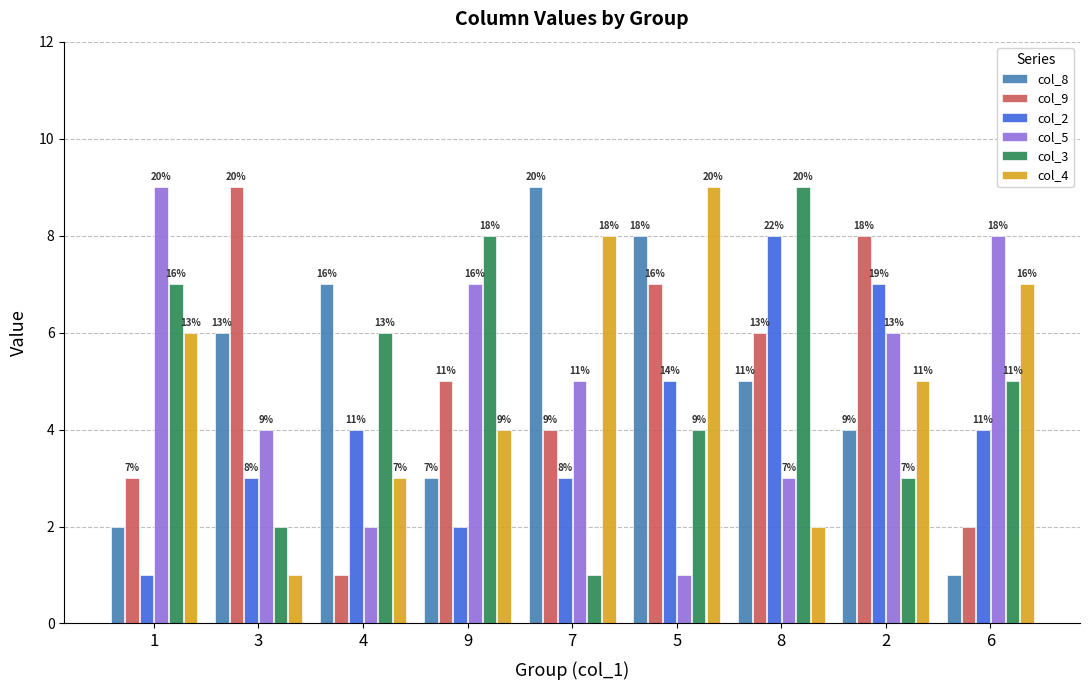

The value of col_2 at 8 is 5. True or false?

False